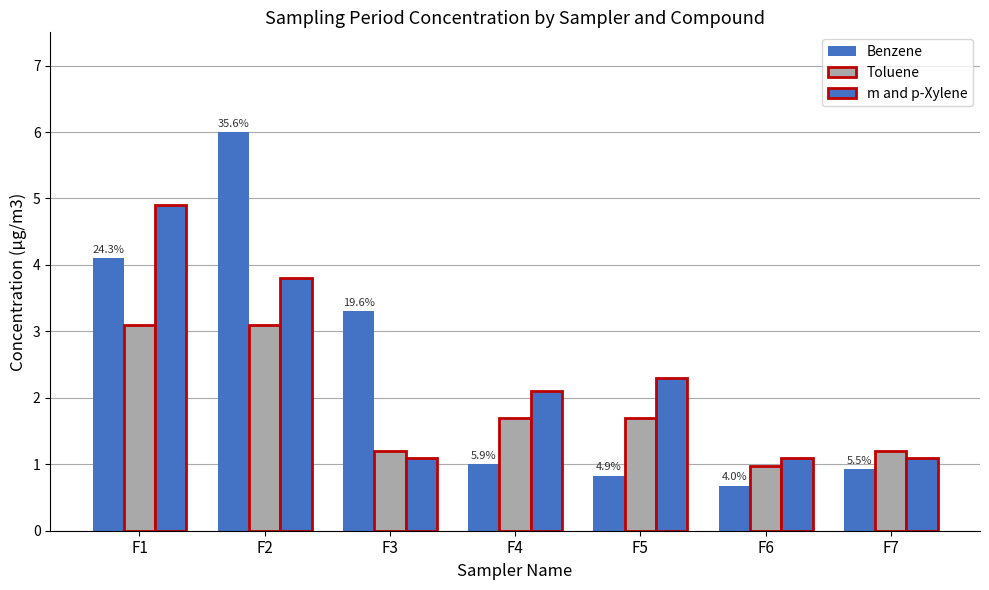

How many categories are shown in the chart?

7